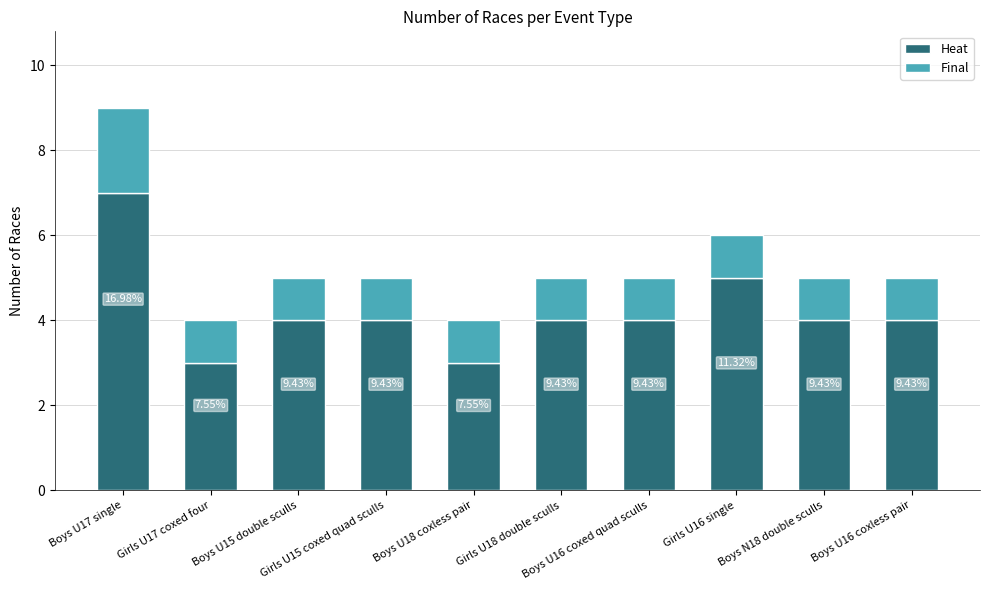

How many bars are there in total?

10